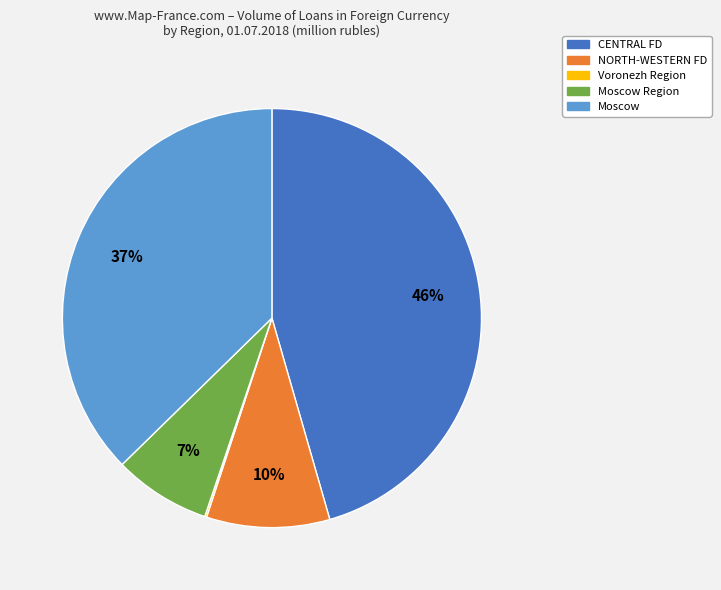

To the nearest percent, what is the average slice percentage?

20%